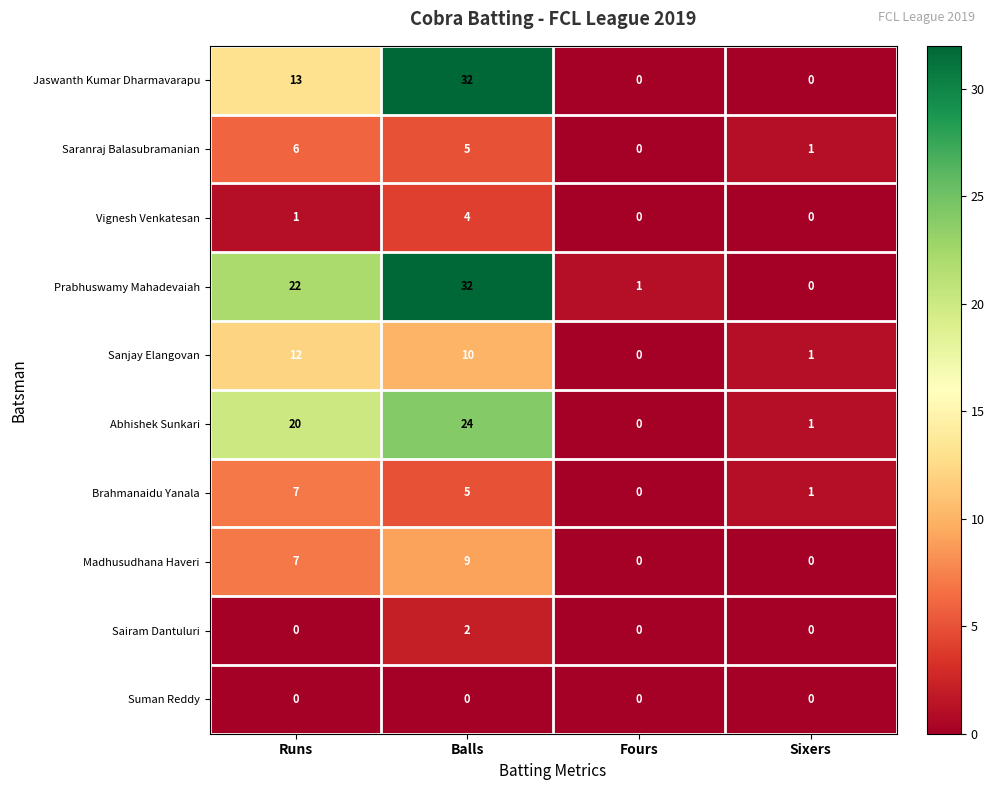

How many values in the Sanjay Elangovan series are below 10?

2